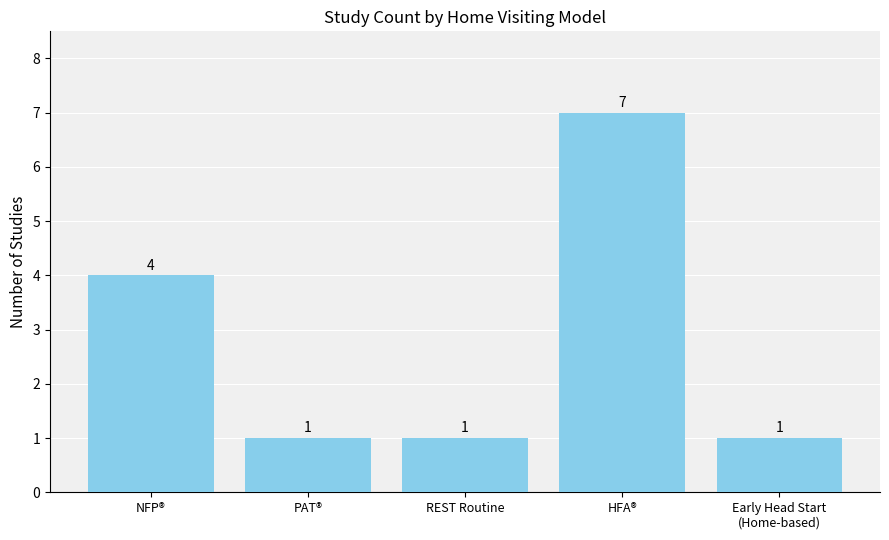

The chart shows a value of 1 at Early Head Start
(Home-based). True or false?

True